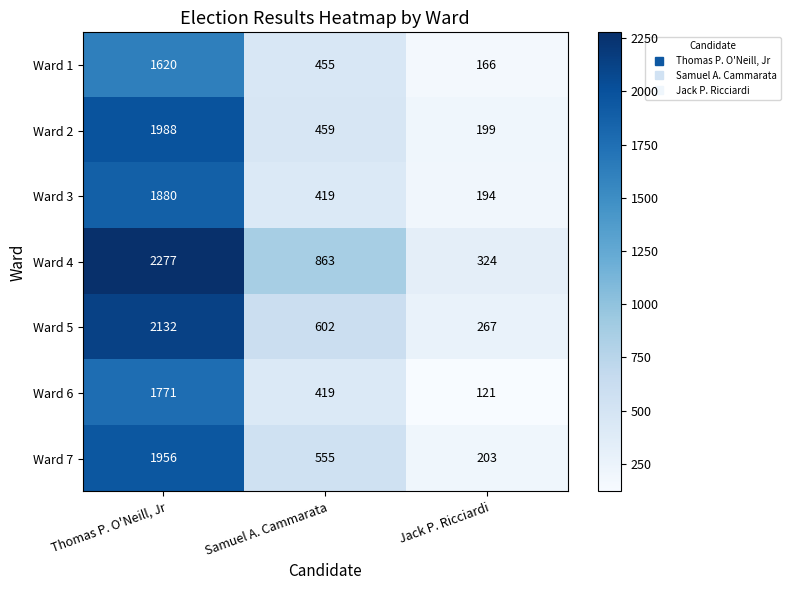

Reading left to right, extract all data points from this chart.

Ward 1: 1620	455	166
Ward 2: 1988	459	199
Ward 3: 1880	419	194
Ward 4: 2277	863	324
Ward 5: 2132	602	267
Ward 6: 1771	419	121
Ward 7: 1956	555	203